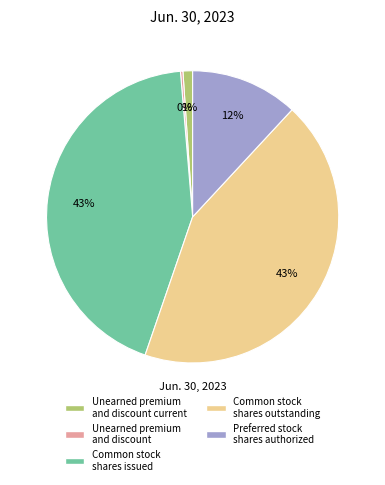

Is there any slice that represents more than half of the pie?

No